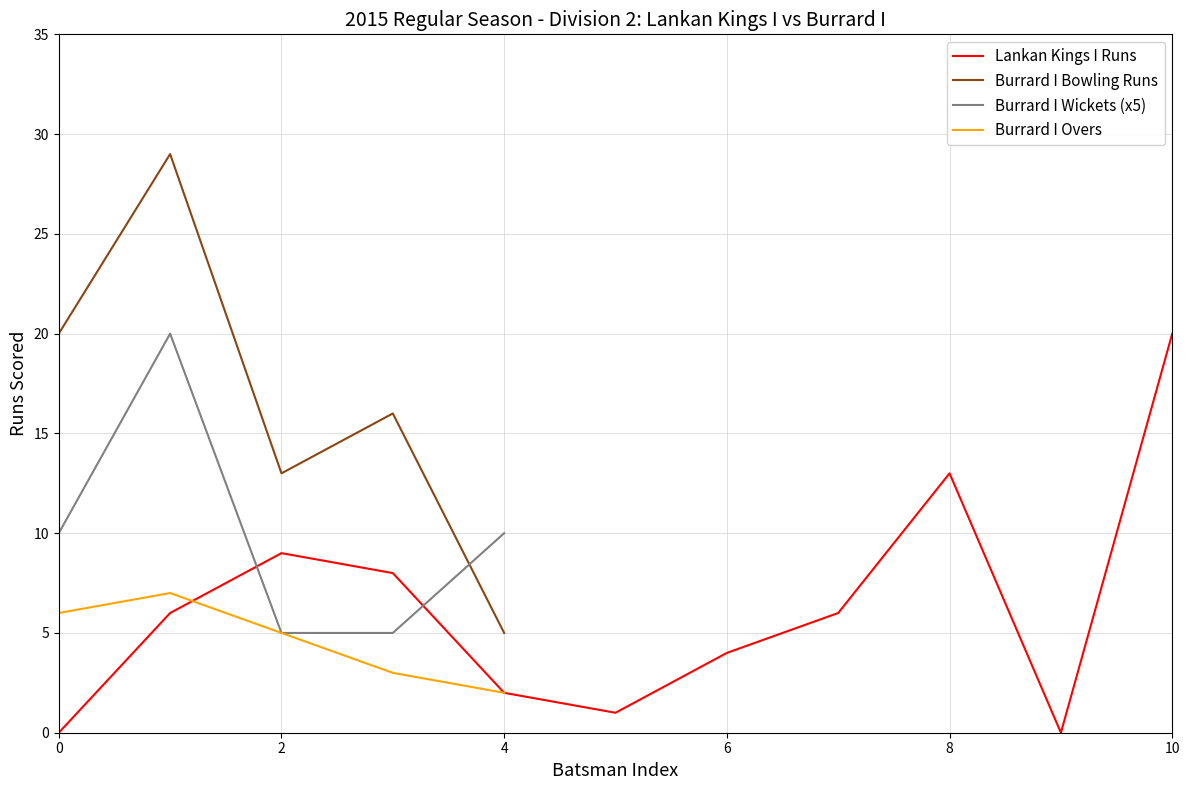

Is it true that Lankan Kings I Runs equals 0 at 0?

True